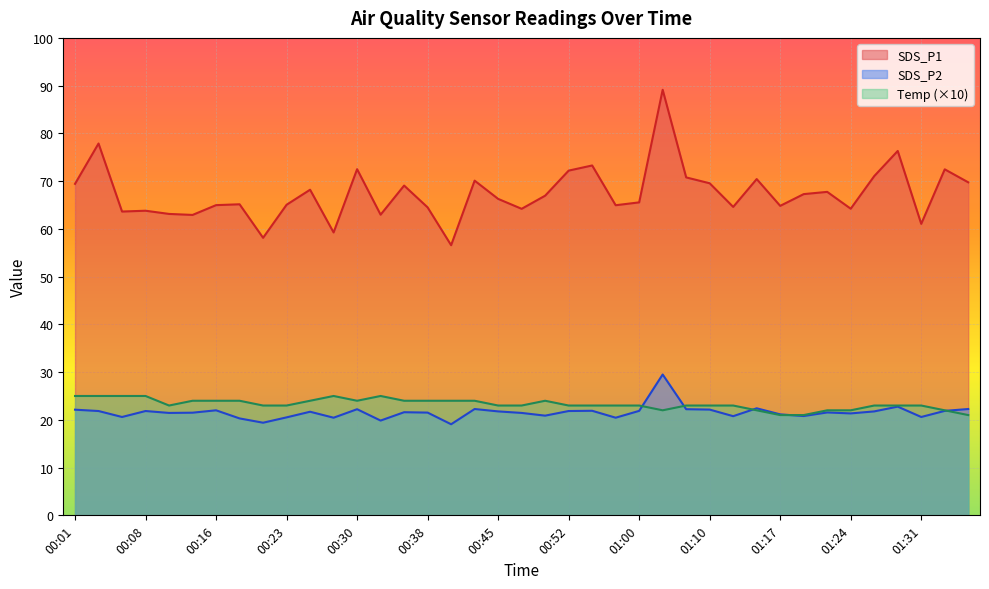

Reading left to right, list all the values displayed in this chart.

SDS_P1: 69.4	77.9	63.6	63.8	63.1	62.9	65.0	65.2	58.1	65.0	68.2	59.2	72.5	63.0	69.1	64.5	56.6	70.1	66.3	64.2	67.0	72.2	73.3	65.0	65.5	89.1	70.8	69.5	64.6	70.4	64.8	67.3	67.8	64.2	71.0	76.3	61.0	72.5	69.8
SDS_P2: 22.1	21.9	20.6	21.9	21.4	21.5	22.0	20.3	19.4	20.5	21.7	20.4	22.2	19.9	21.6	21.5	19.1	22.3	21.8	21.4	20.9	21.9	21.9	20.4	21.9	29.5	22.2	22.1	20.8	22.4	21.1	20.8	21.6	21.4	21.8	22.8	20.6	21.9	22.3
Temp: 25.0	25.0	25.0	25.0	23.0	24.0	24.0	24.0	23.0	23.0	24.0	25.0	24.0	25.0	24.0	24.0	24.0	24.0	23.0	23.0	24.0	23.0	23.0	23.0	23.0	22.0	23.0	23.0	23.0	22.0	21.0	21.0	22.0	22.0	23.0	23.0	23.0	22.0	21.0